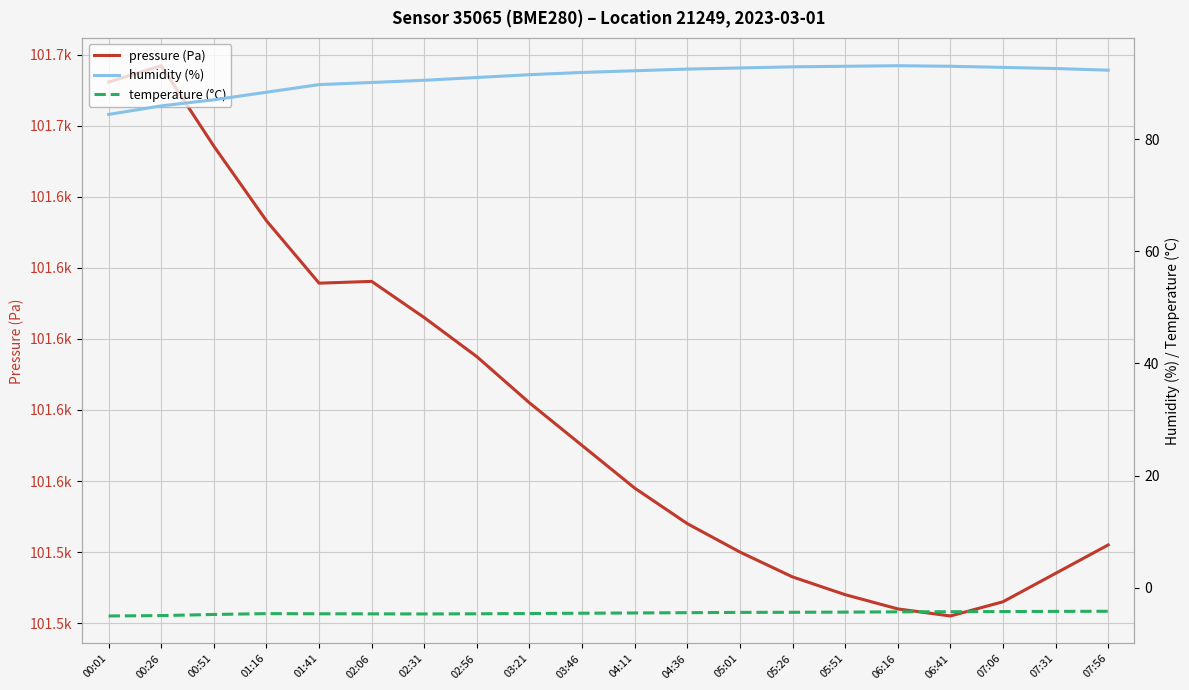

Reading left to right, extract all data points from this chart.

pressure (Pa): 00:01=101672.3	00:26=101676.9	00:51=101654.3	01:16=101633.3	01:41=101615.7	02:06=101616.2	02:31=101606.0	02:56=101595.0	03:21=101582.0	03:46=101570.0	04:11=101558.0	04:36=101548.0	05:01=101540.0	05:26=101533.0	05:51=101528.0	06:16=101524.0	06:41=101522.0	07:06=101526.0	07:31=101534.0	07:56=101542.0
humidity (%): 00:01=84.4	00:26=85.9	00:51=87.0	01:16=88.4	01:41=89.7	02:06=90.1	02:31=90.5	02:56=91.0	03:21=91.5	03:46=91.9	04:11=92.2	04:36=92.5	05:01=92.7	05:26=92.9	05:51=93.0	06:16=93.1	06:41=93.0	07:06=92.8	07:31=92.6	07:56=92.3
temperature (°C): 00:01=-5.0	00:26=-5.0	00:51=-4.8	01:16=-4.6	01:41=-4.7	02:06=-4.7	02:31=-4.7	02:56=-4.7	03:21=-4.6	03:46=-4.5	04:11=-4.5	04:36=-4.5	05:01=-4.4	05:26=-4.4	05:51=-4.3	06:16=-4.3	06:41=-4.3	07:06=-4.2	07:31=-4.2	07:56=-4.2